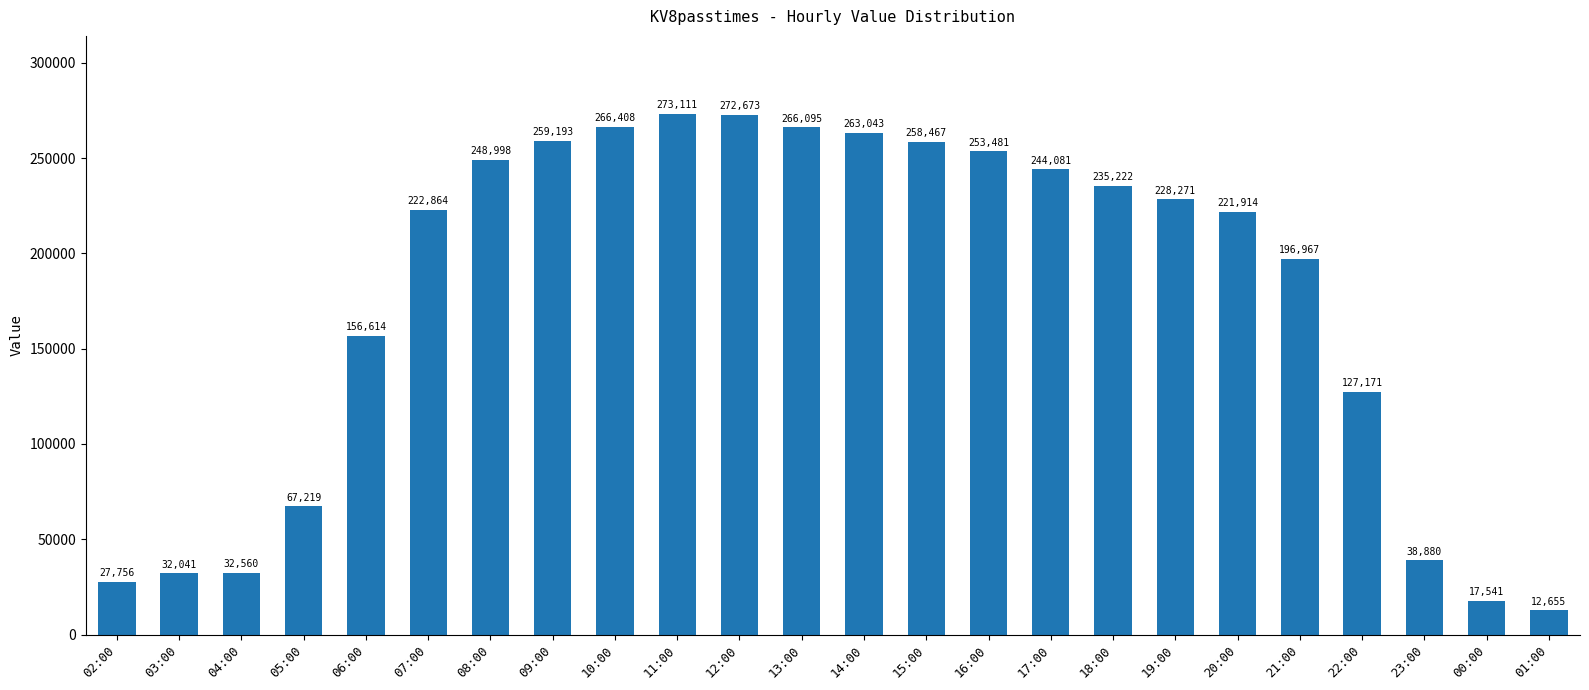

At which label is the value closest to 142883?

06:00